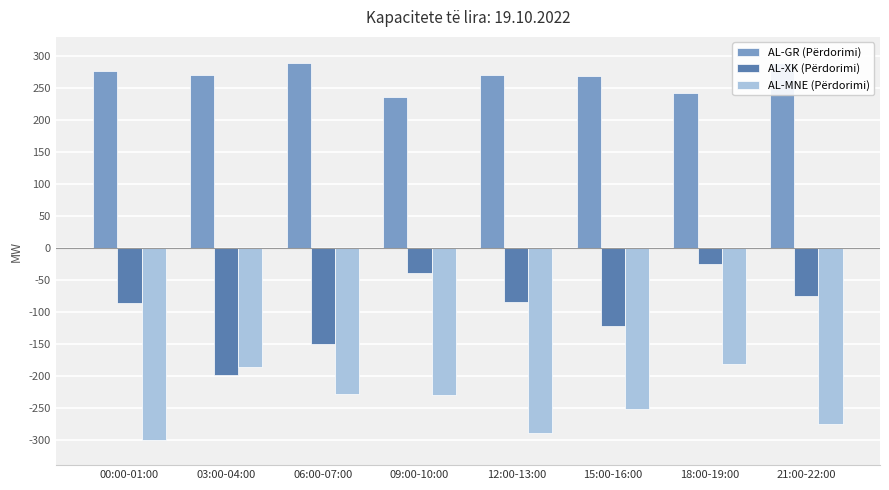

What is the spread (max minus min) of values at 03:00-04:00?

469